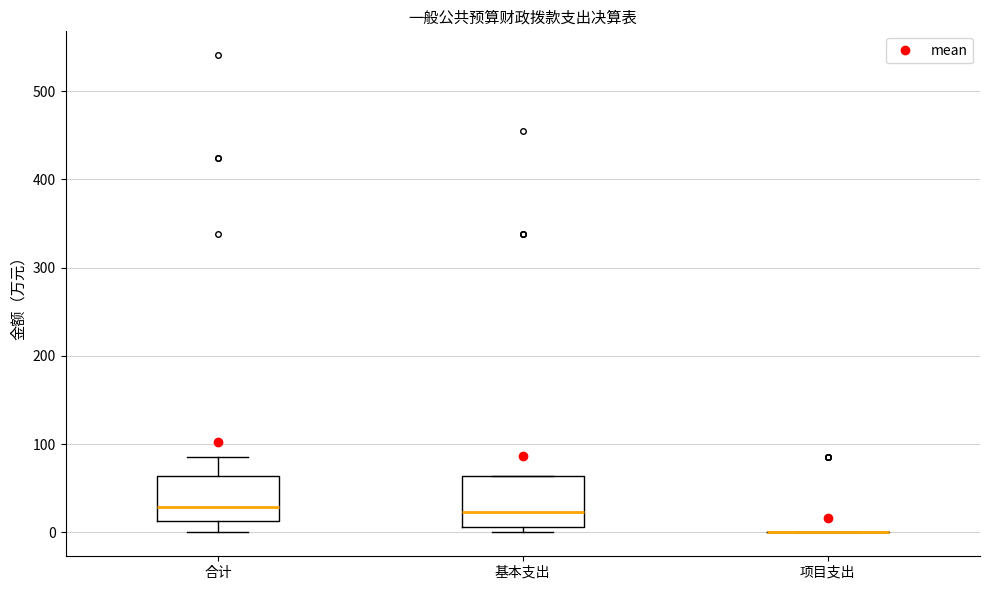

Reading left to right, read every box against the y-axis: the position of its median line, the range the box covers, and the ends of its whiskers. The values are not printed on the chart, so give them approximately, as read against the axis.

合计: median 30, box 10 to 60, whiskers 0 to 90
基本支出: median 20, box 10 to 60, whiskers 0 to 60
项目支出: box collapsed to a line at 0, whiskers 0 to 0